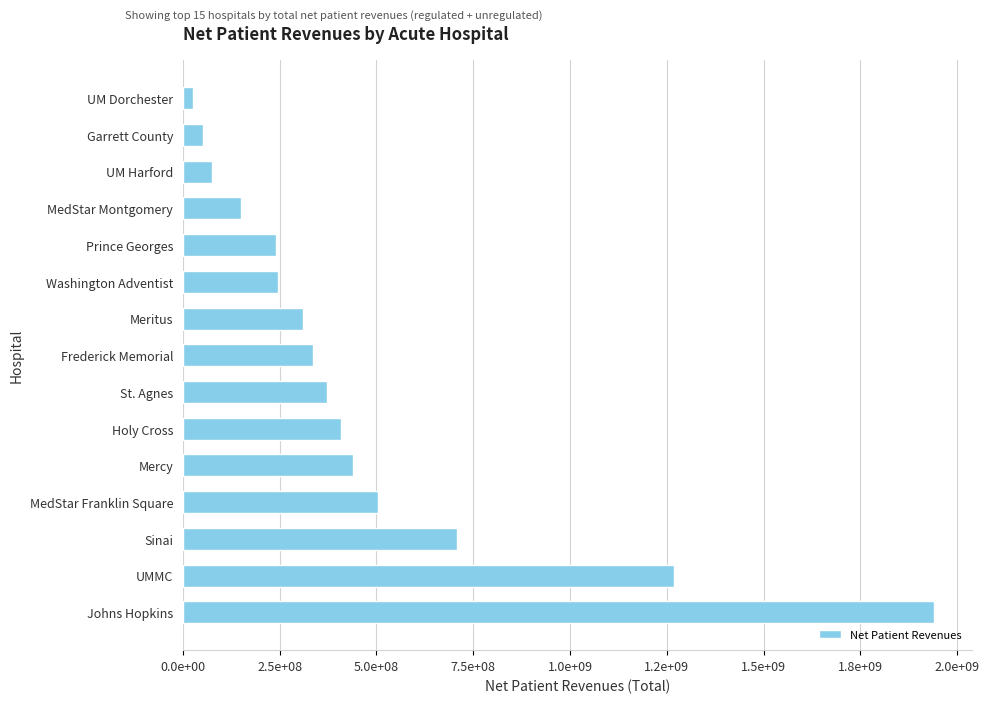

Which label corresponds to the smallest value in the chart?

UM Dorchester